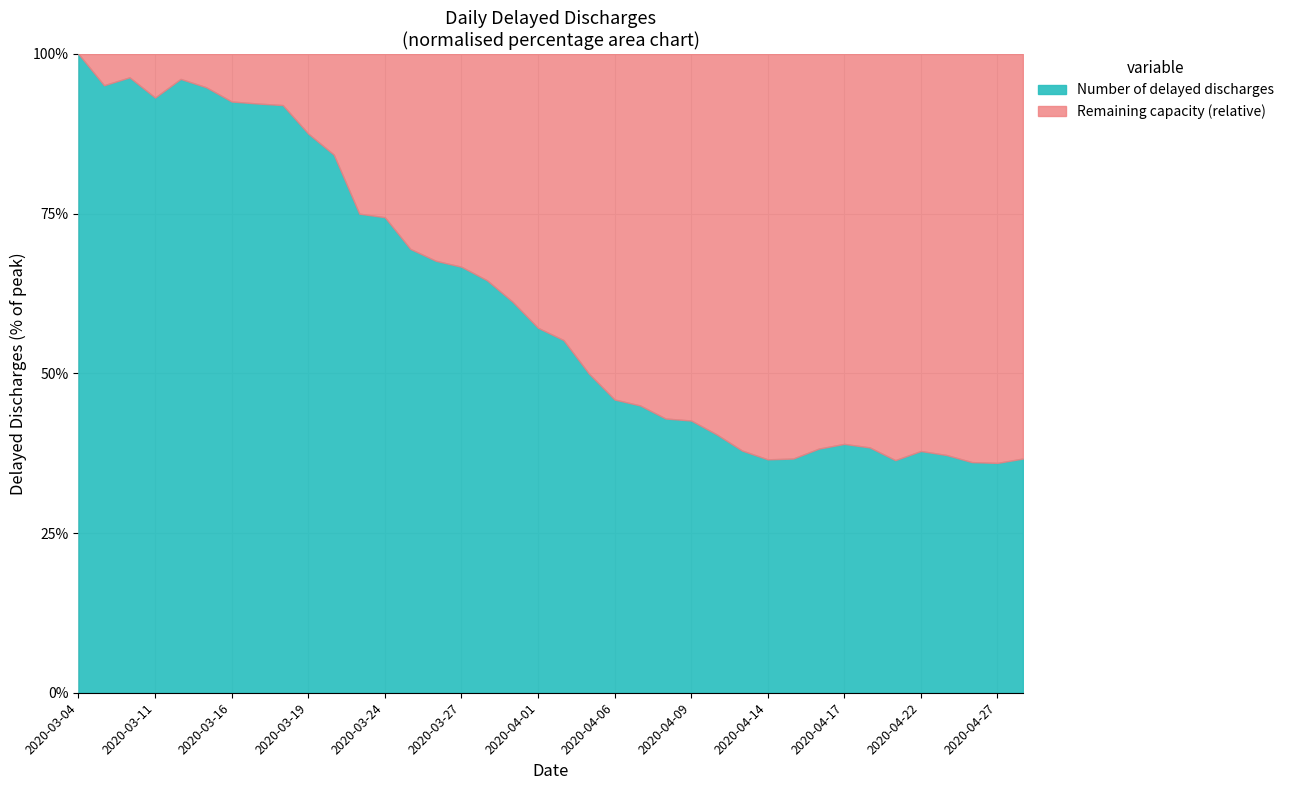

What is the ratio of the value at 2020-04-17 to the value at 2020-03-23?

0.5